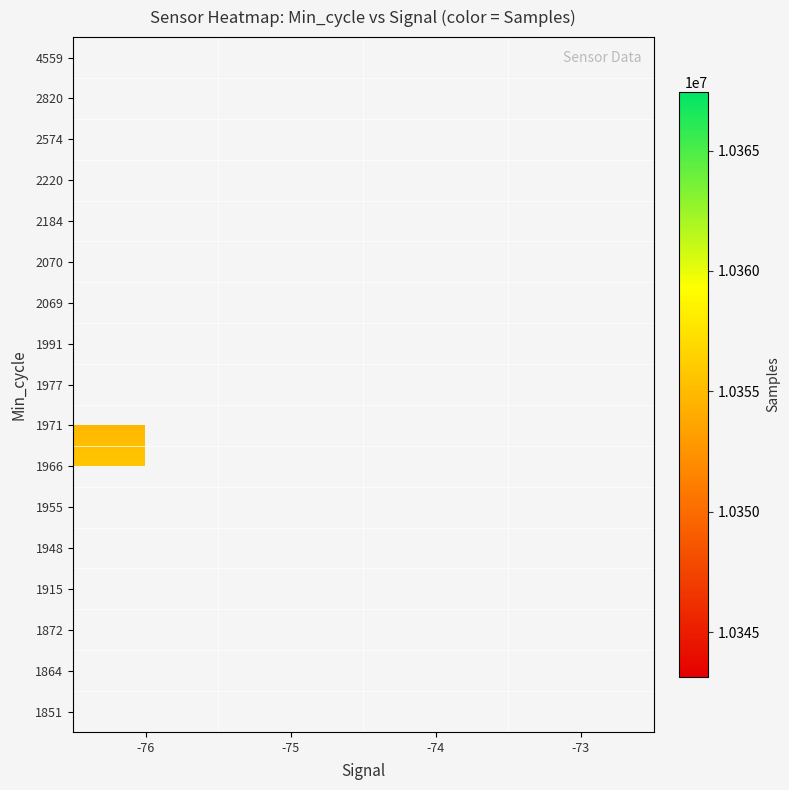

What is the greatest value displayed?

10367419.0